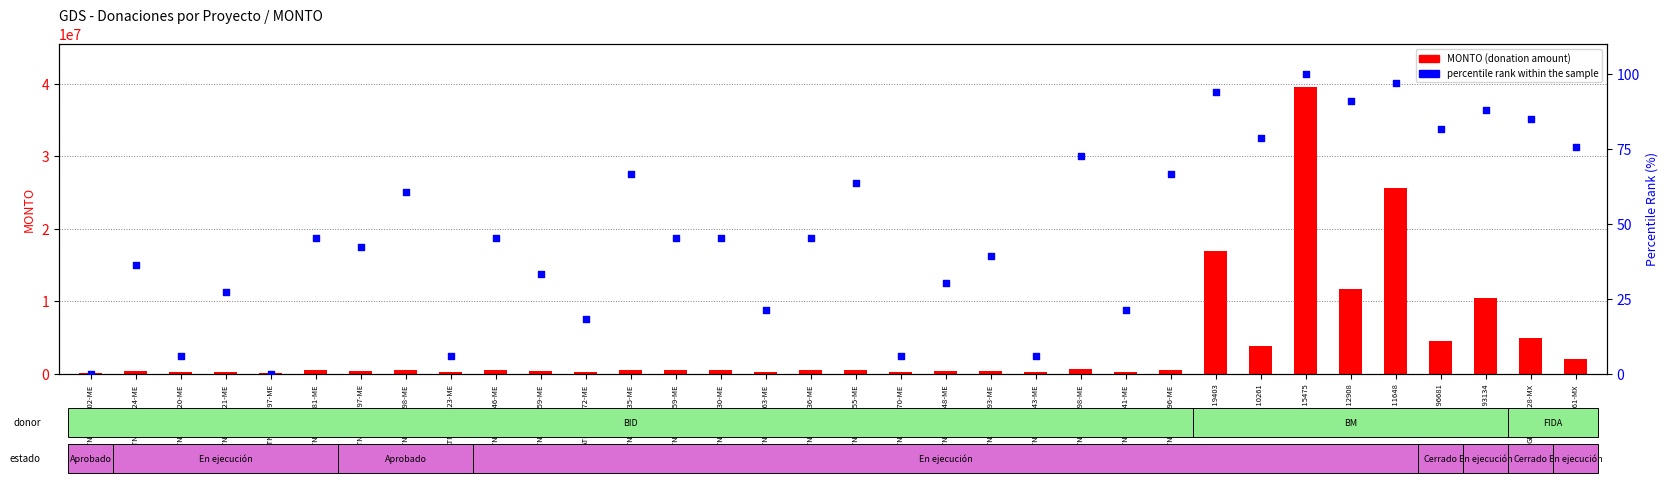

Which series reaches the maximum Y coordinate?

MONTO (donation amount)